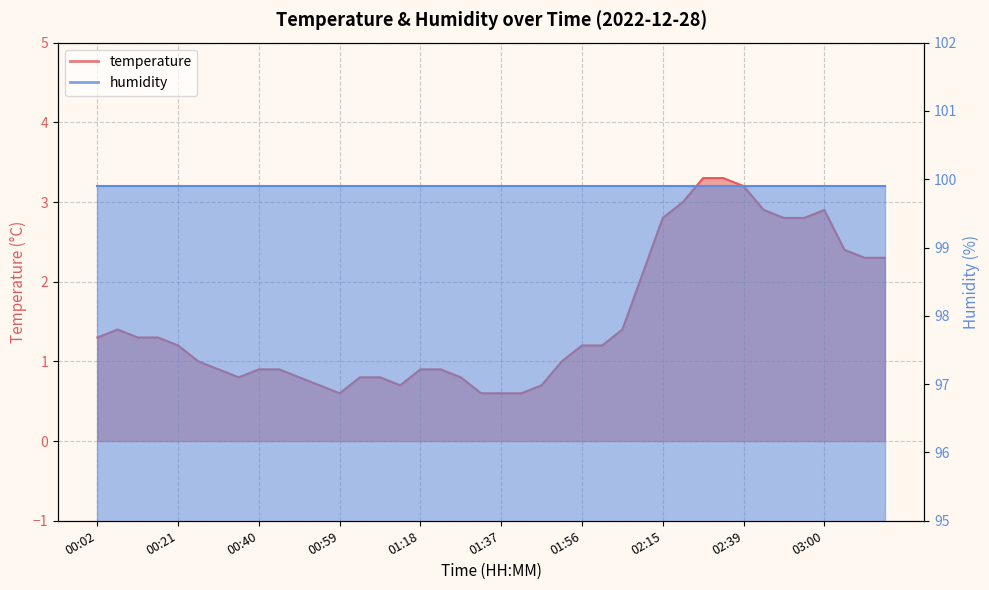

Where is the data nearest to the value 1?

00:26